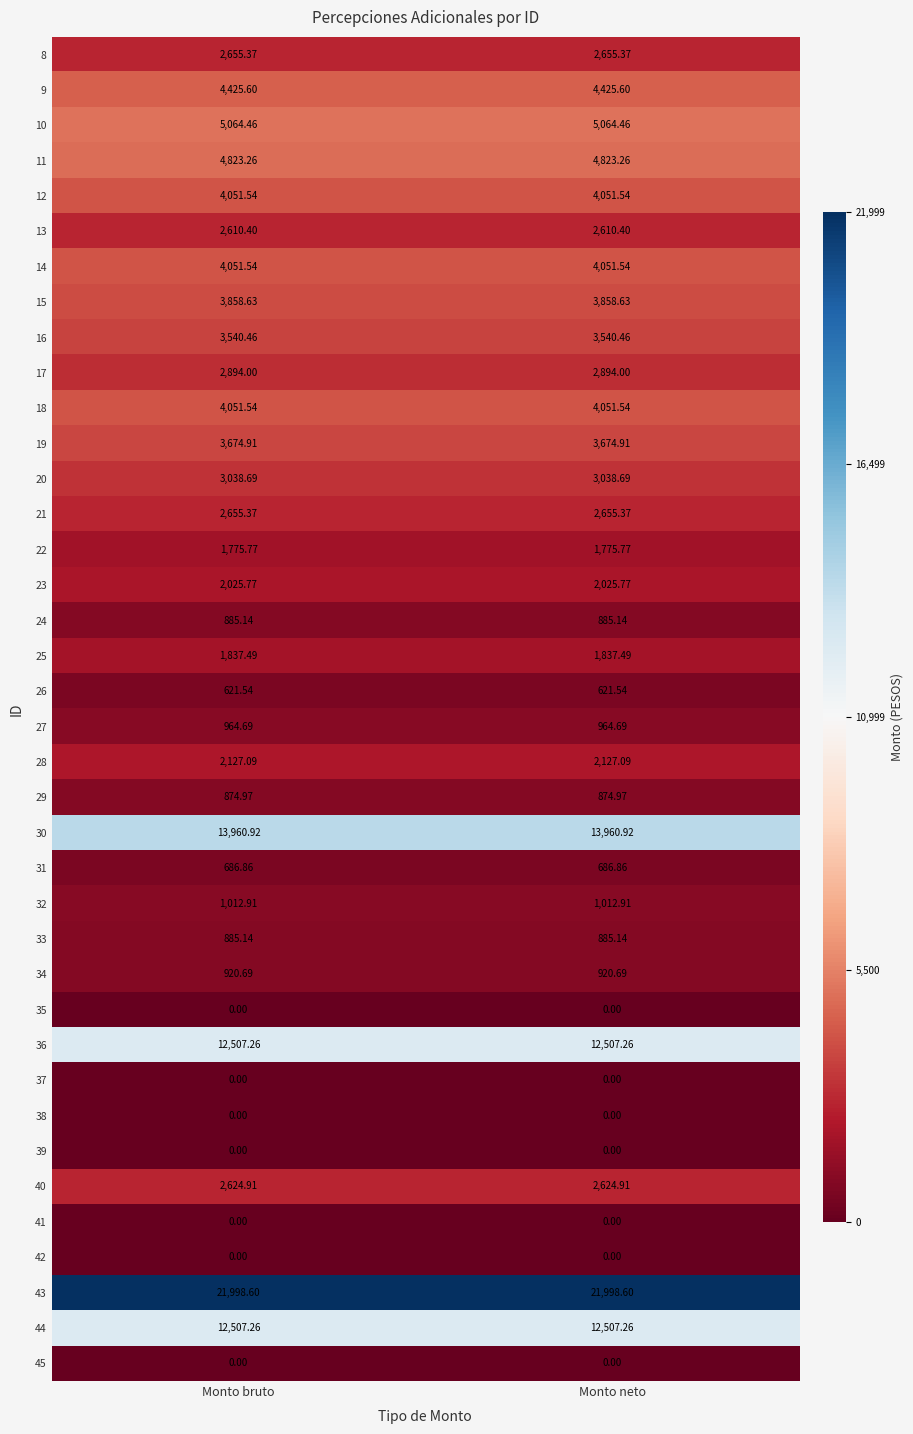

Is the value of 38 at Monto neto greater than the value of 30 at Monto neto?

No